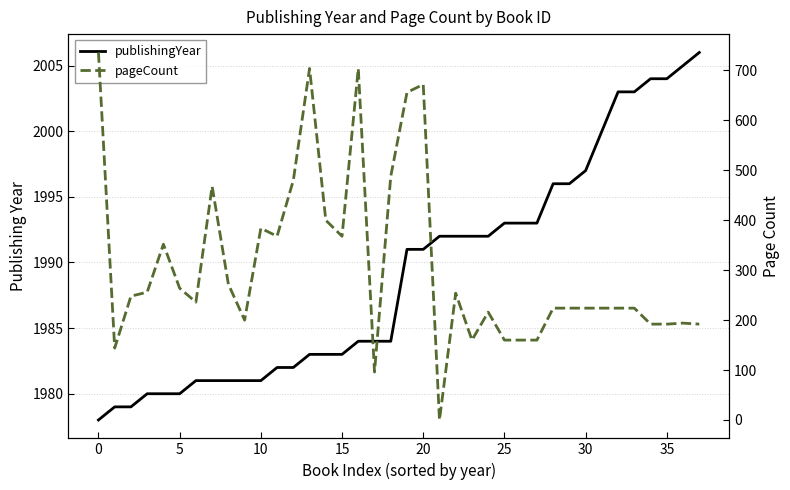

Rank the series by their average value, from highest to lowest.

publishingYear, pageCount